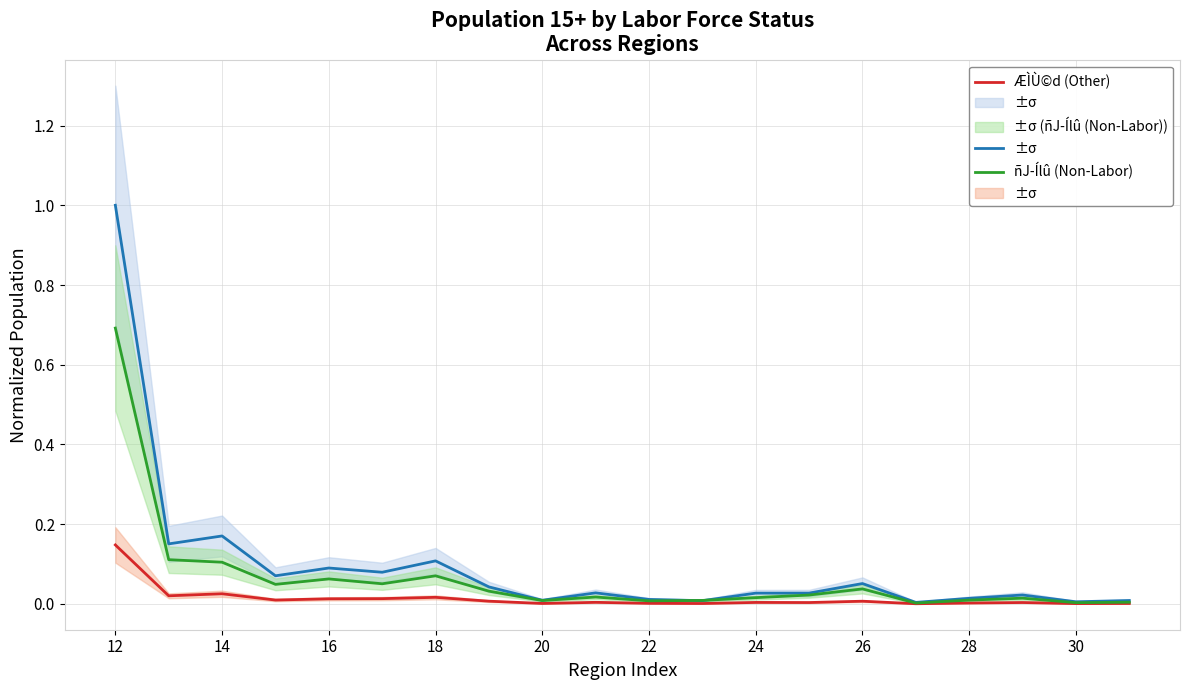

Is it true that ÆÌÙ©d (Other) equals 0.0 at 22?

True